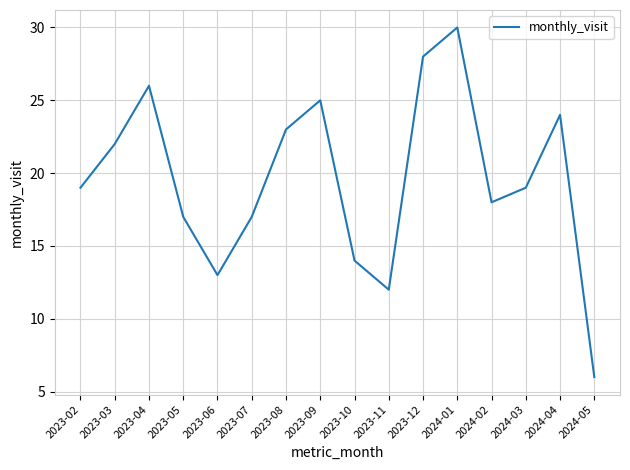

At which category does the data reach its first local valley?

2023-06